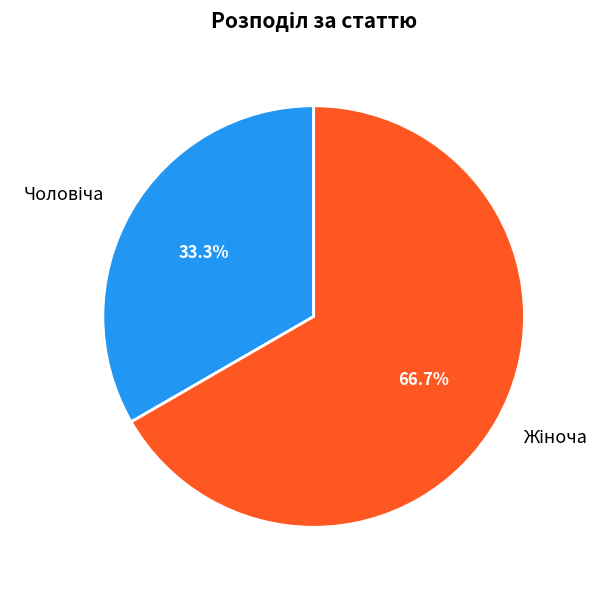

Does any single category account for the majority?

Yes